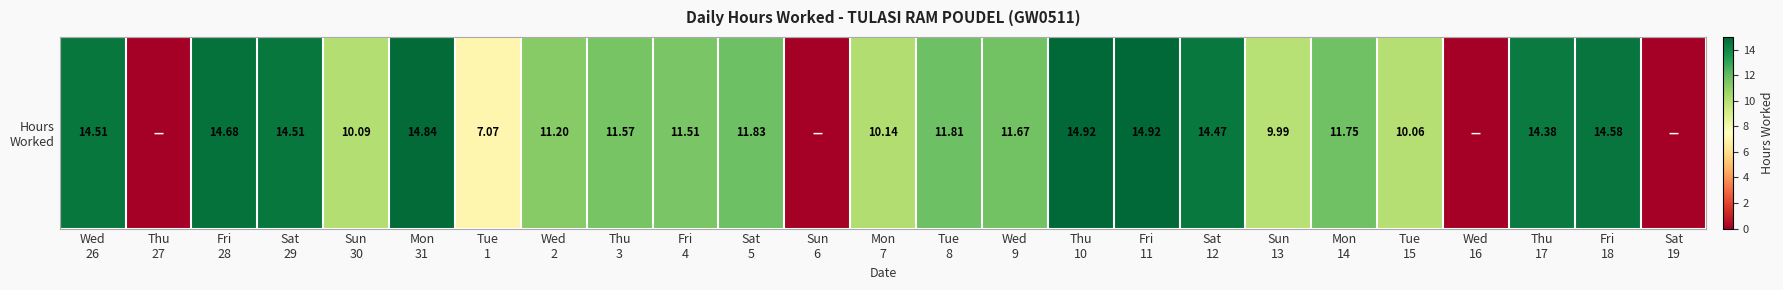

Rank the categories by value from lowest to highest.

Thu
27, Sun
6, Wed
16, Sat
19, Tue
1, Sun
13, Tue
15, Sun
30, Mon
7, Wed
2, Fri
4, Thu
3, Wed
9, Mon
14, Tue
8, Sat
5, Thu
17, Sat
12, Wed
26, Sat
29, Fri
18, Fri
28, Mon
31, Thu
10, Fri
11